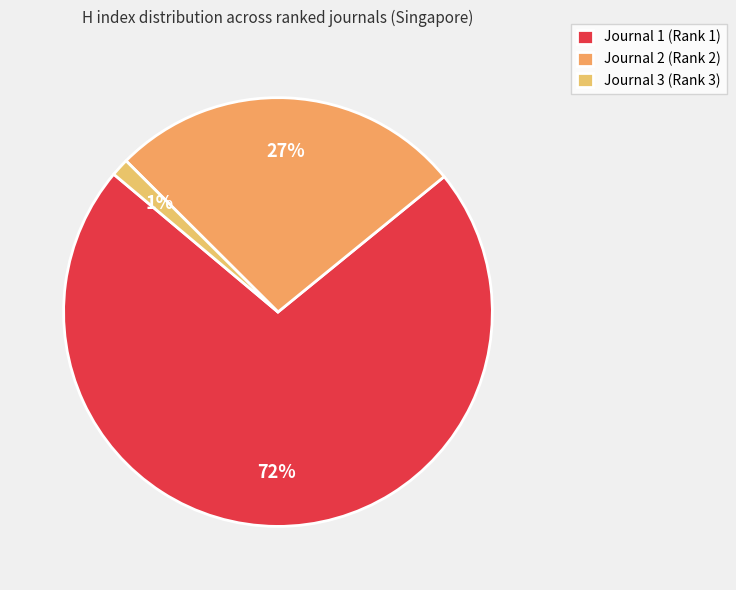

Count the number of slices in the pie.

3